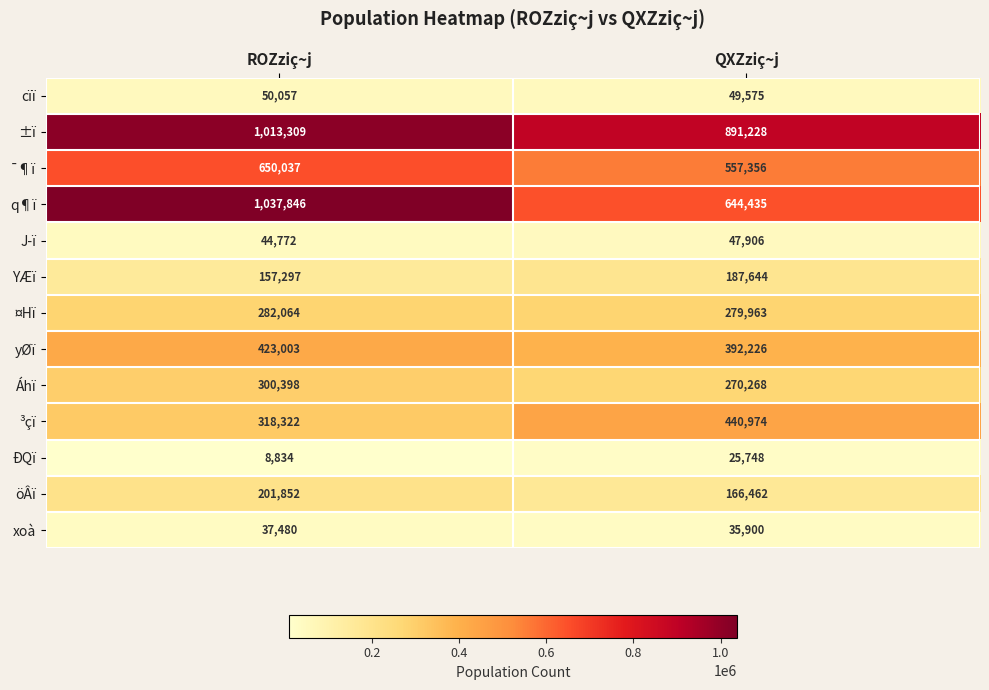

What is the spread (max minus min) of values at QXZziç~j?

865480